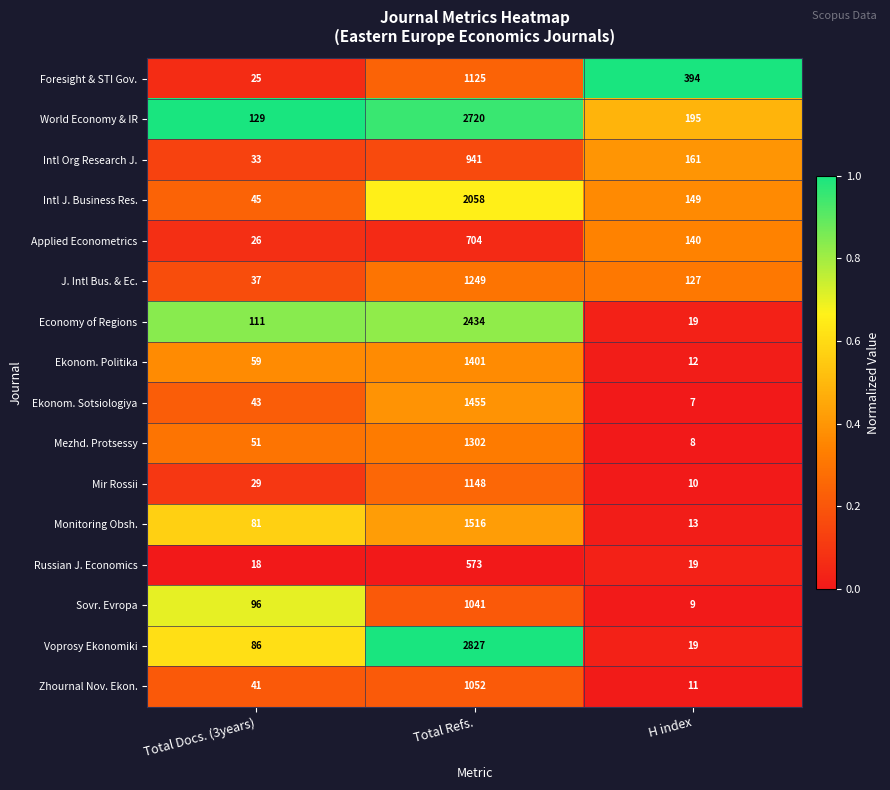

What is the lowest value of the Applied Econometrics series?

26